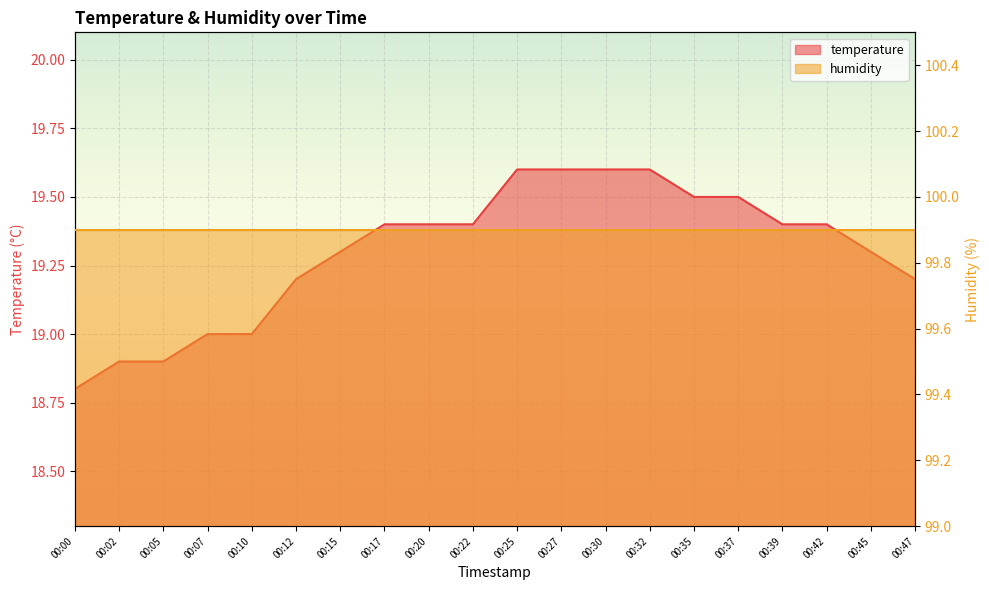

At which label is the value closest to 19?

00:07